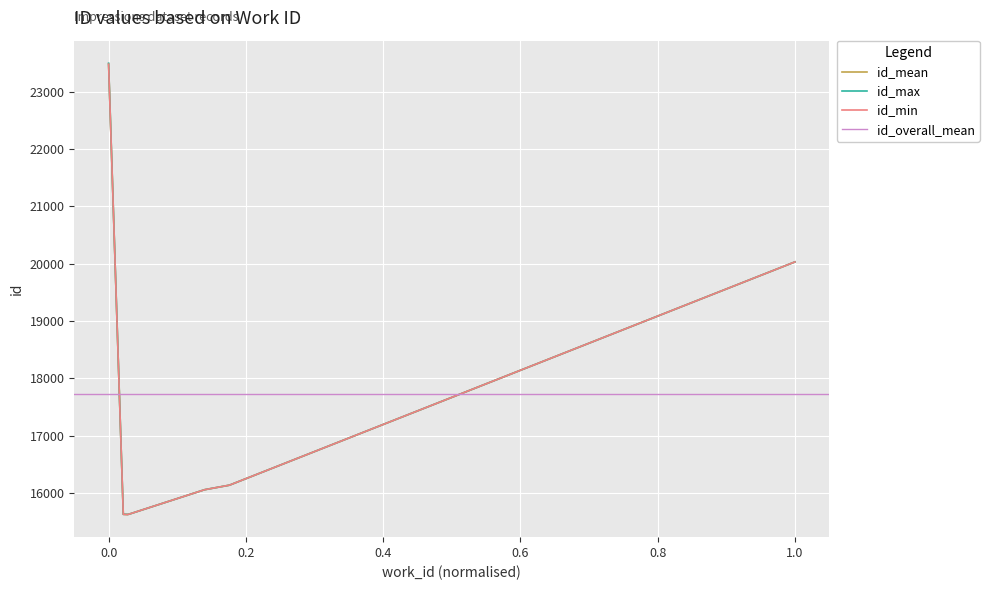

Reading left to right, extract all data points from this chart.

15622	15624	15626	15627	15628	16056	16135	20029	23477	23494